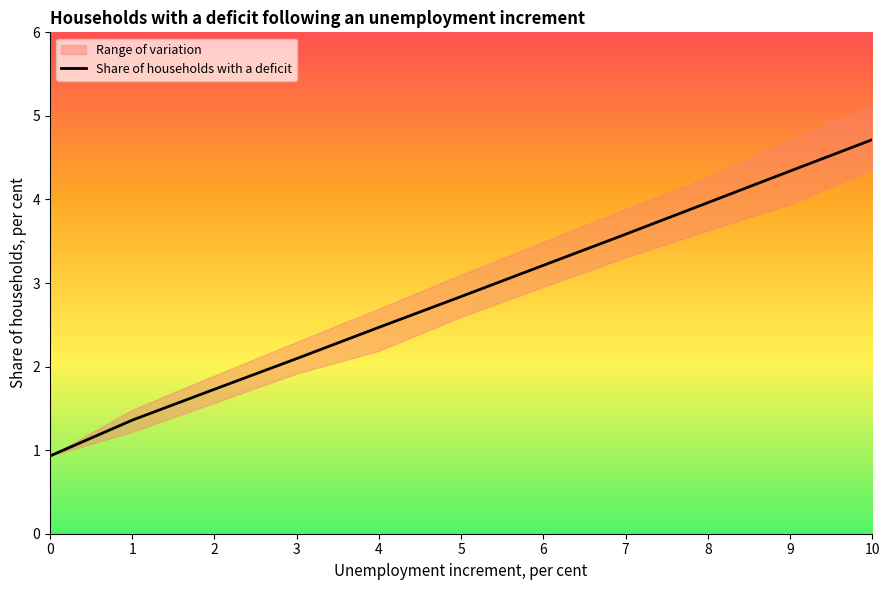

The value at 10 is 2.8. True or false?

False